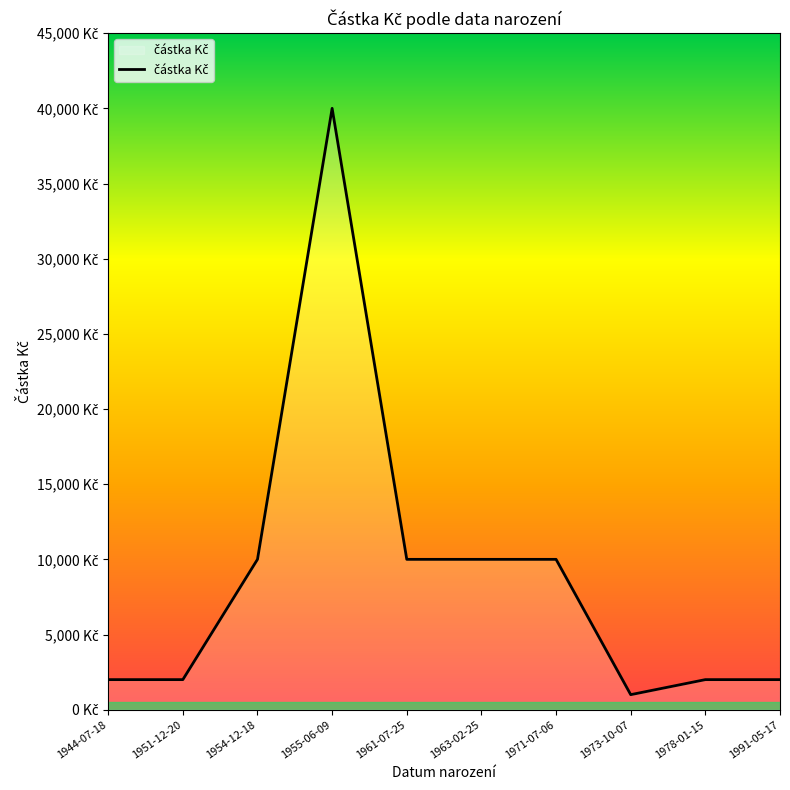

Is this an area chart (filled region under the line)?

Yes